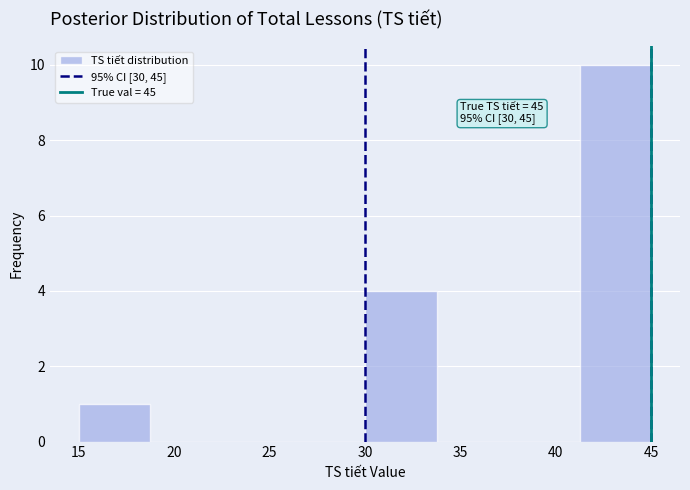

Over which range of the x-axis is the bar tallest?

41.25 to 45.00